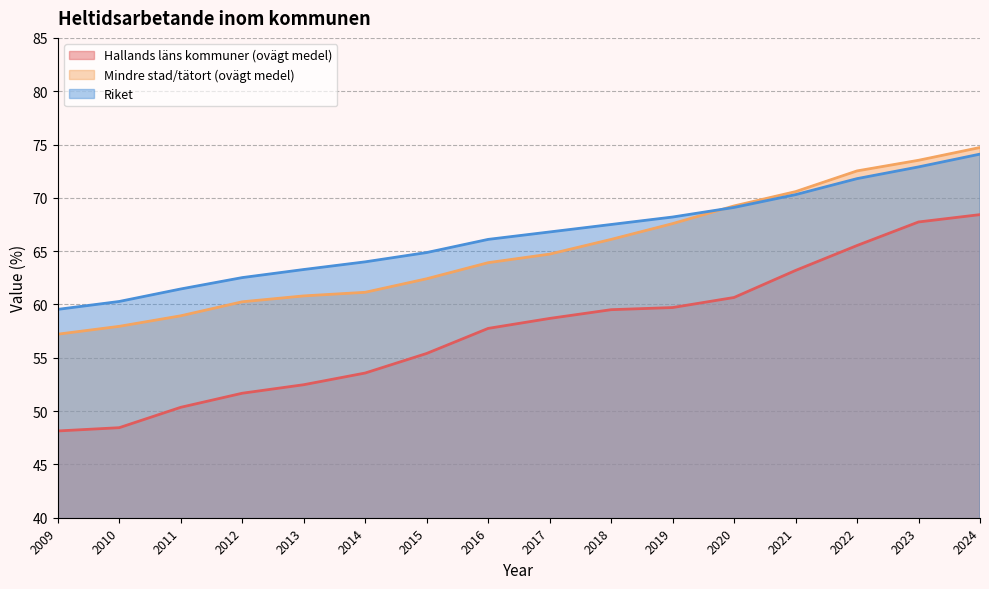

True or false: Mindre stad/tätort (ovägt medel) has more than 2 interior local peaks.

False